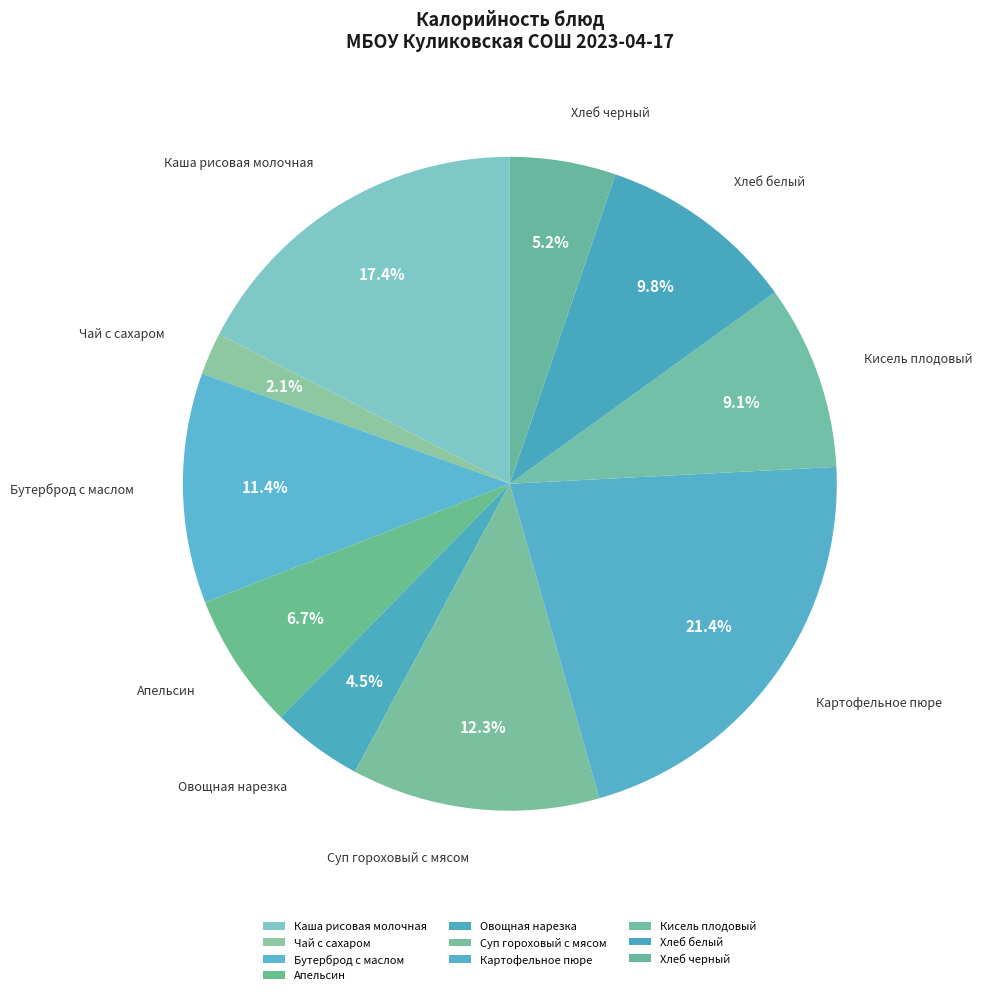

What is the ratio of the value at Картофельное пюре to the value at Апельсин?

3.2